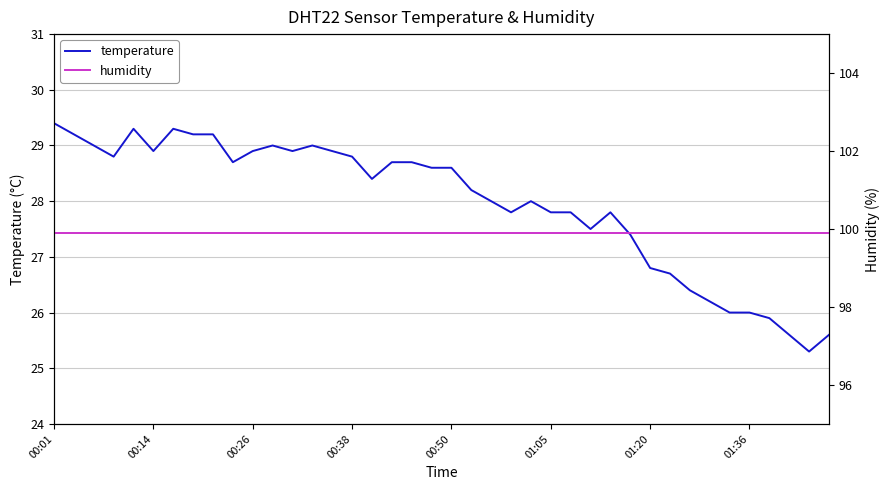

True or false: humidity and temperature intersect in this chart.

False